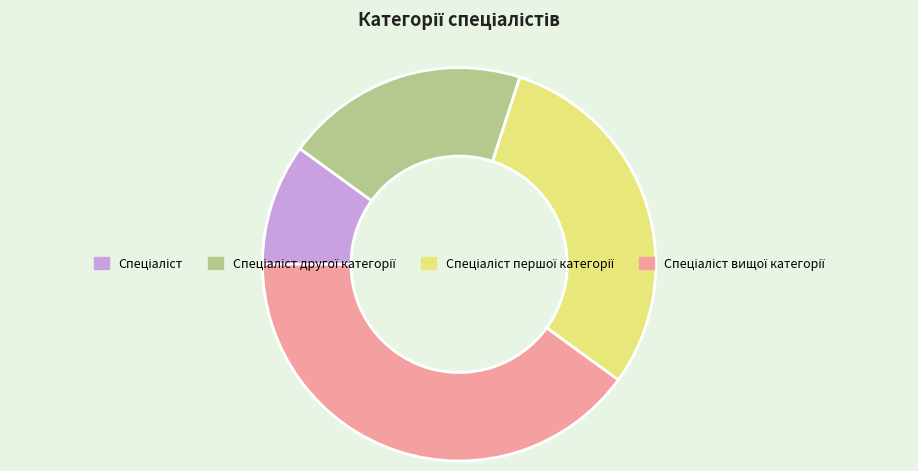

Is there any slice that represents more than half of the pie?

No